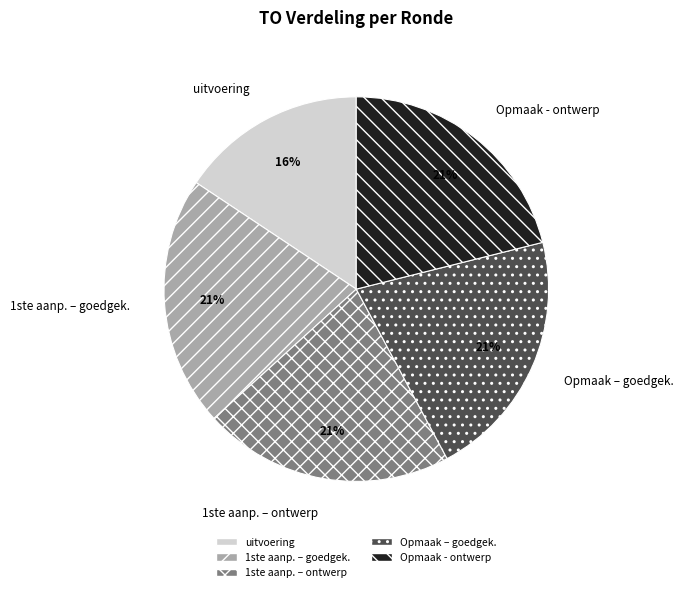

To the nearest percent, what is the average slice percentage?

20%